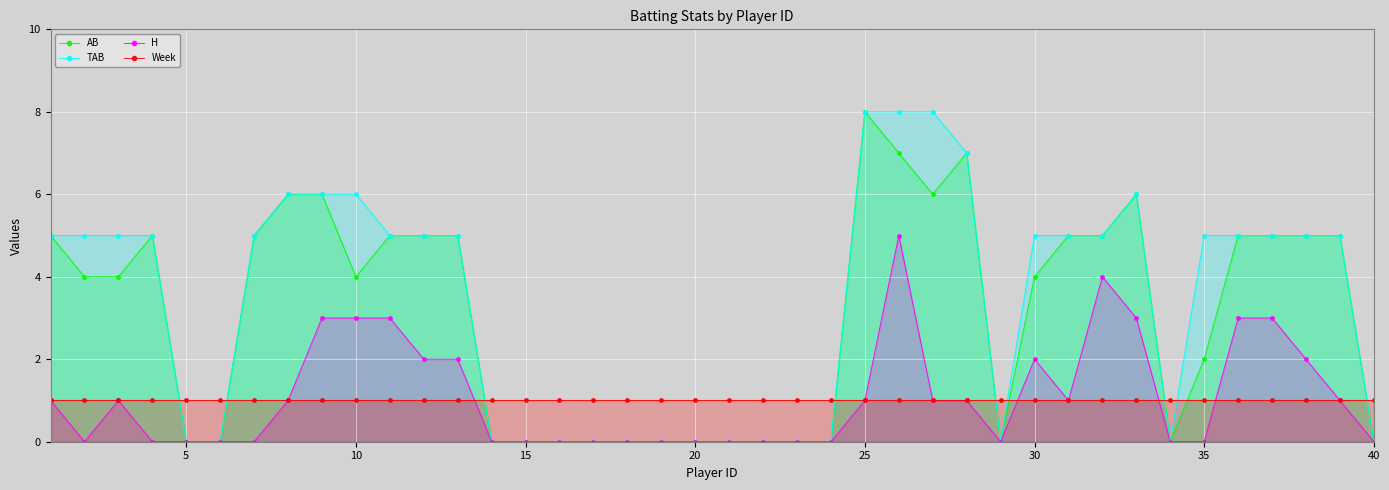

At 30, list the series in order from largest to smallest.

TAB, AB, H, Week